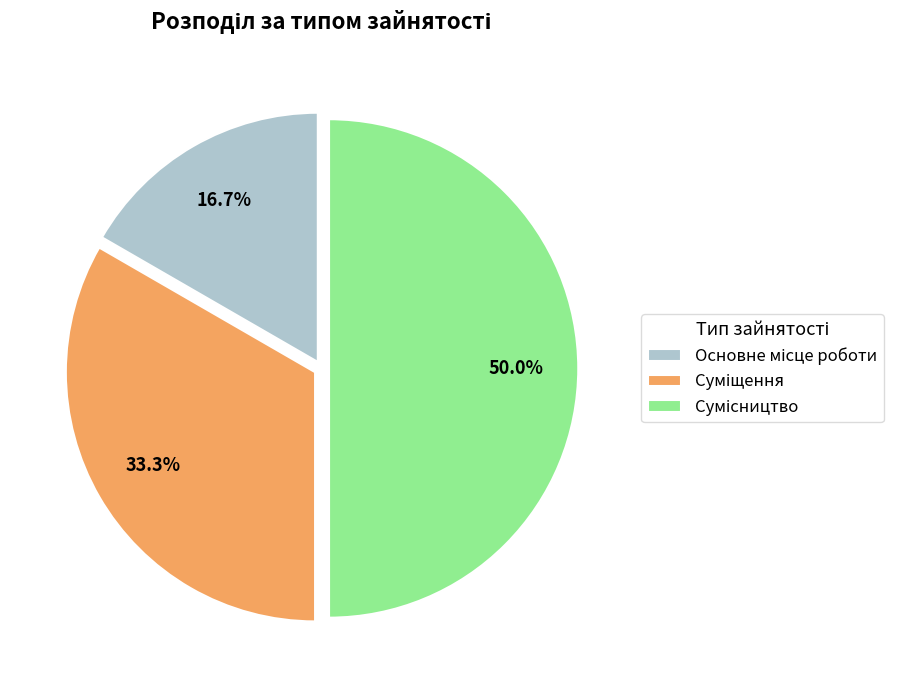

To the nearest percent, what portion does Основне місце роботи represent?

17%